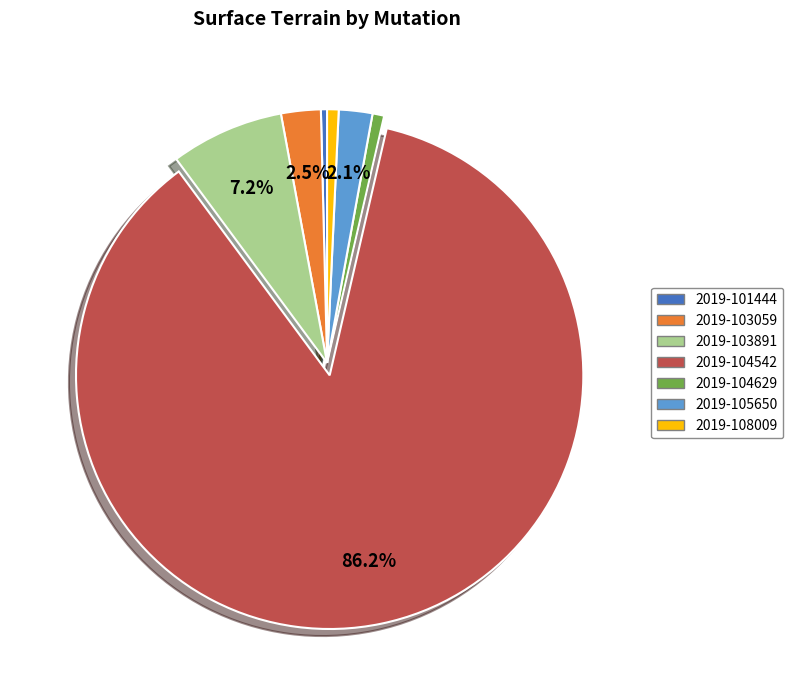

Is 2019-104542 the majority of the pie?

Yes